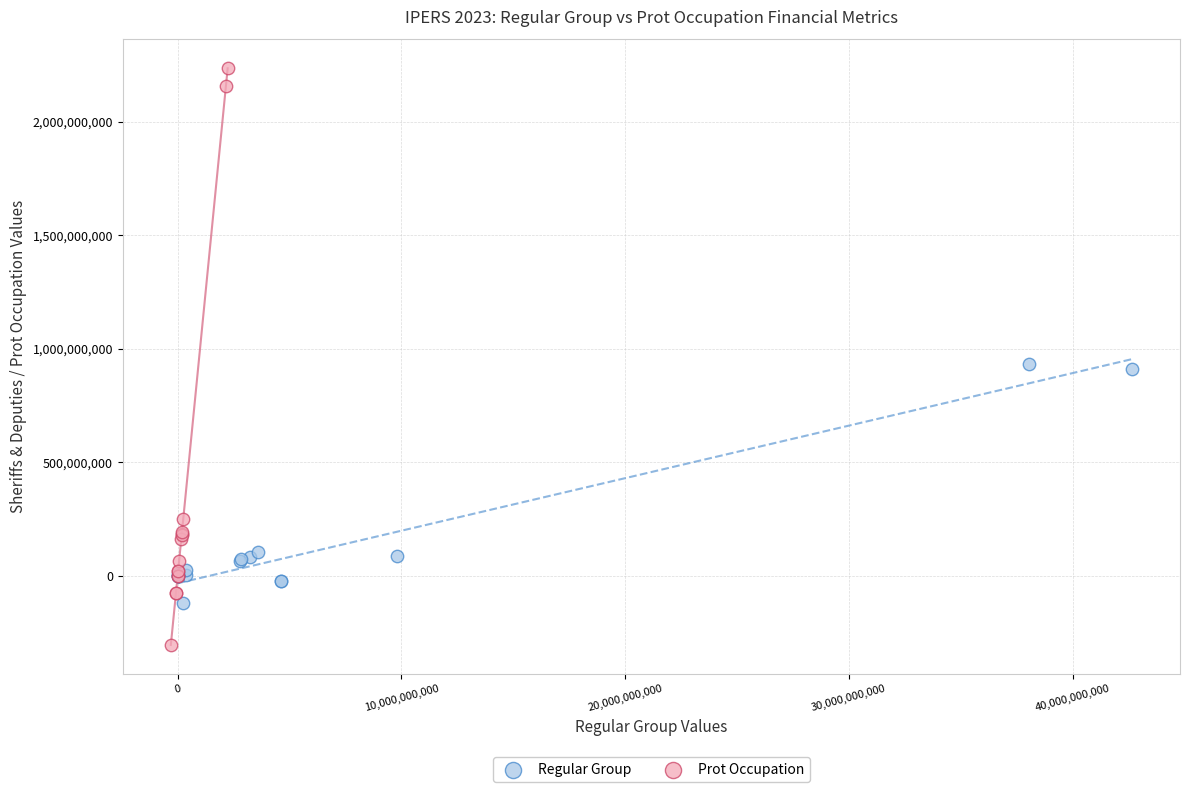

Which series has the widest spread of Y values?

Prot Occupation